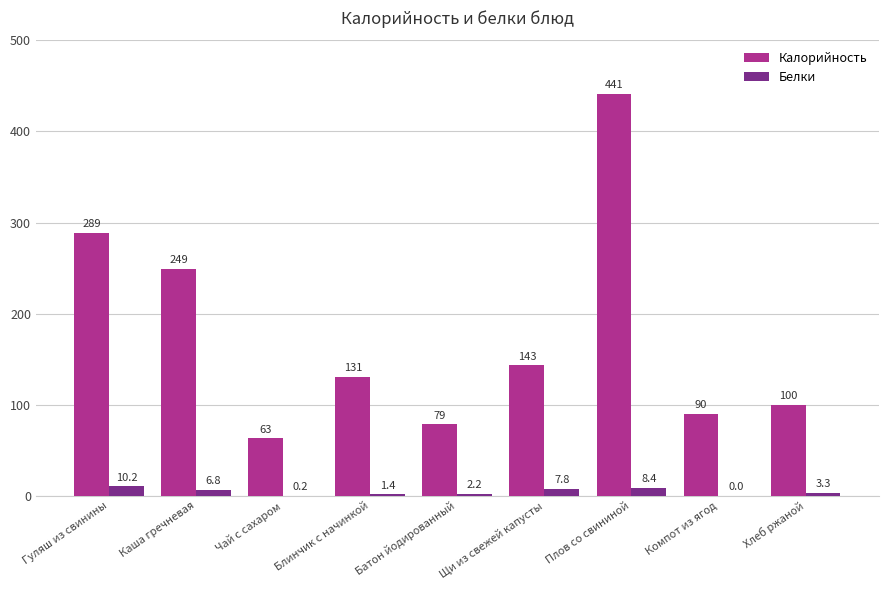

The Калорийность series shows 55.5 at Компот из ягод. True or false?

False